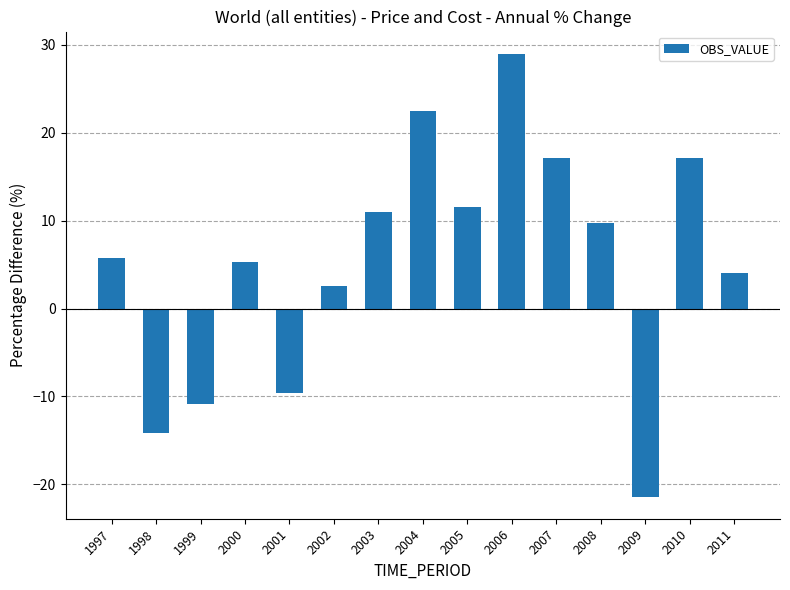

The value at 2005 is 5.9. True or false?

False